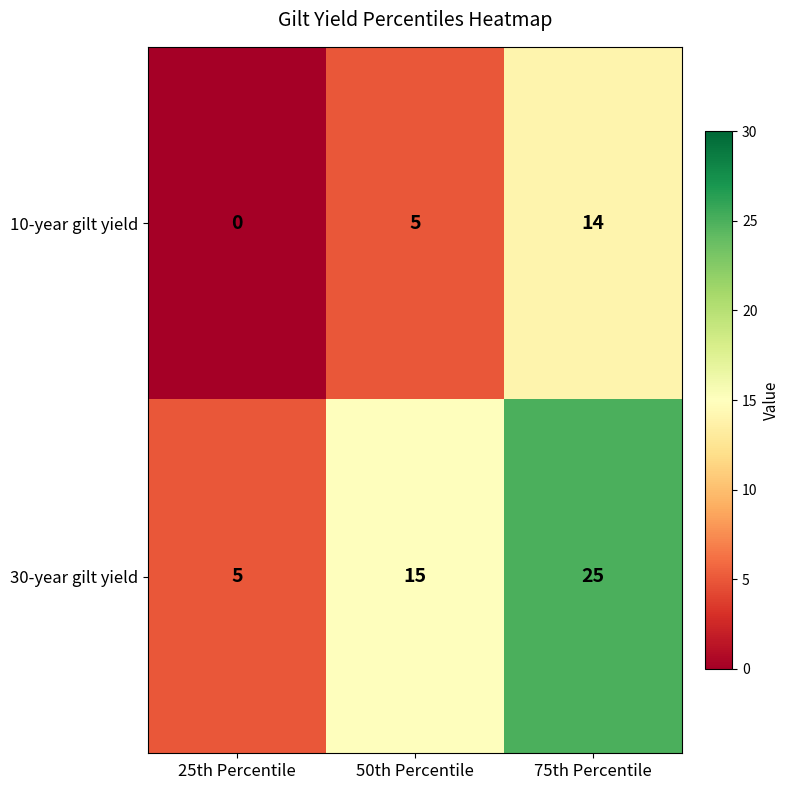

Reading right to left, transcribe all the data shown in this chart.

10-year gilt yield: 14	5	0
30-year gilt yield: 25	15	5